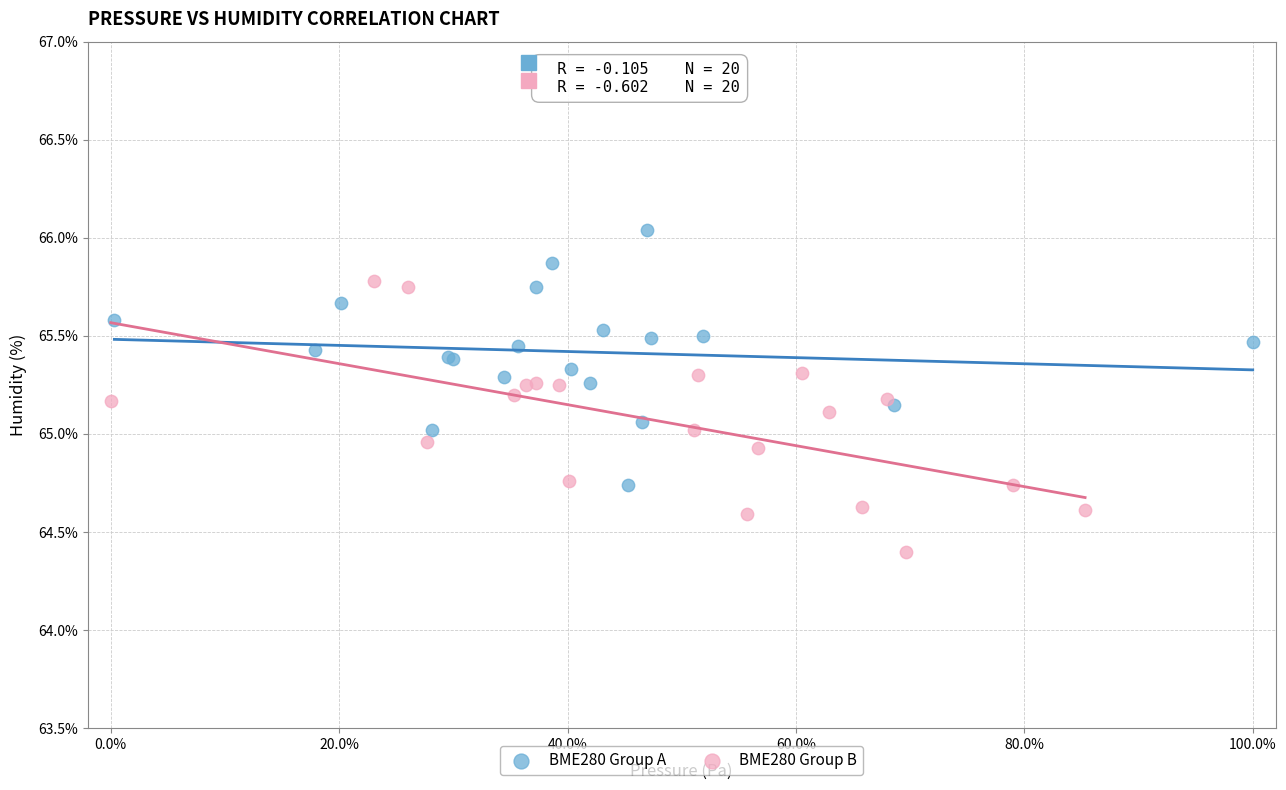

Which series reaches the minimum Y coordinate?

BME280 Group B